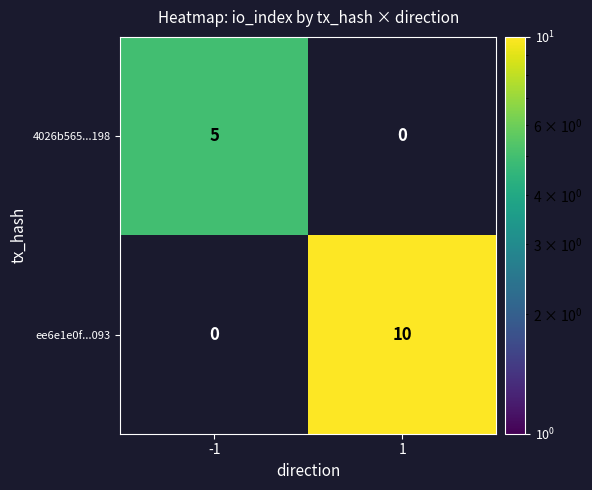

Is the value of 4026b565...198 at -1 greater than the value of ee6e1e0f...093 at 1?

No